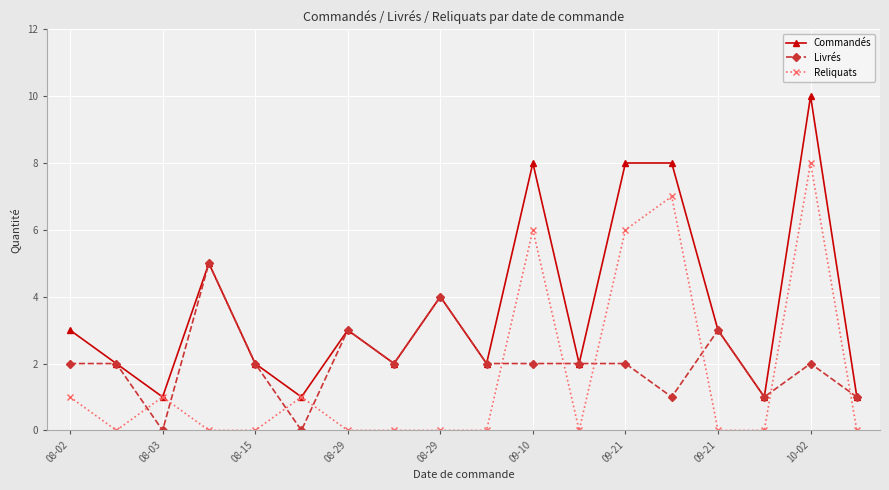

What is the value of the Livrés point at the 13th from the left?

2